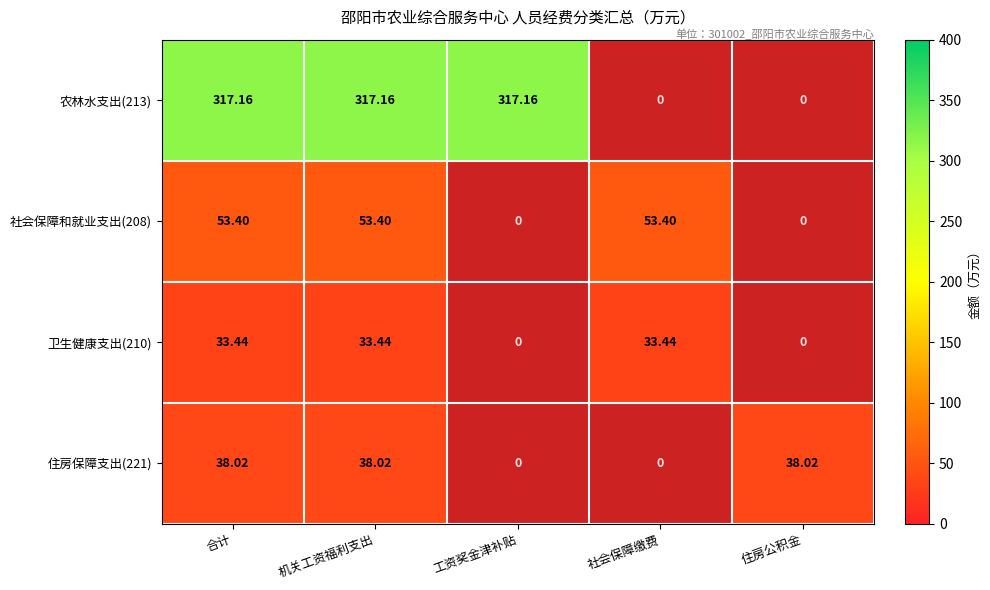

Is the value of 社会保障和就业支出(208) at 社会保障缴费 greater than the value of 住房保障支出(221) at 合计?

Yes